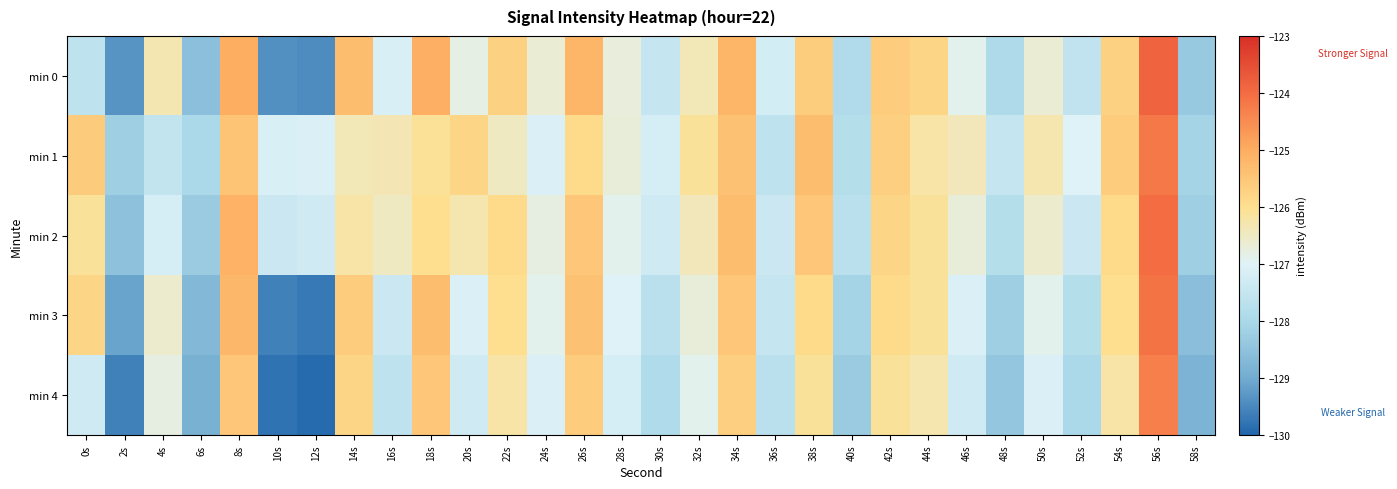

Which label corresponds to the smallest value in the chart?

12s